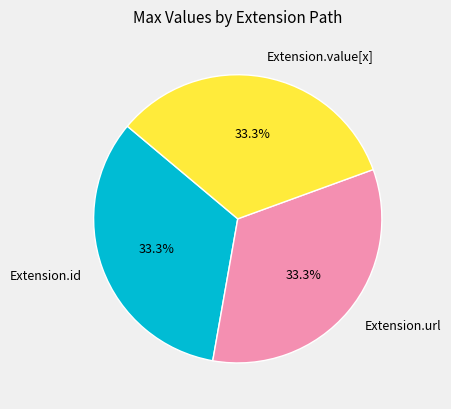

What portion of the pie excludes Extension.value[x]?

66.7%